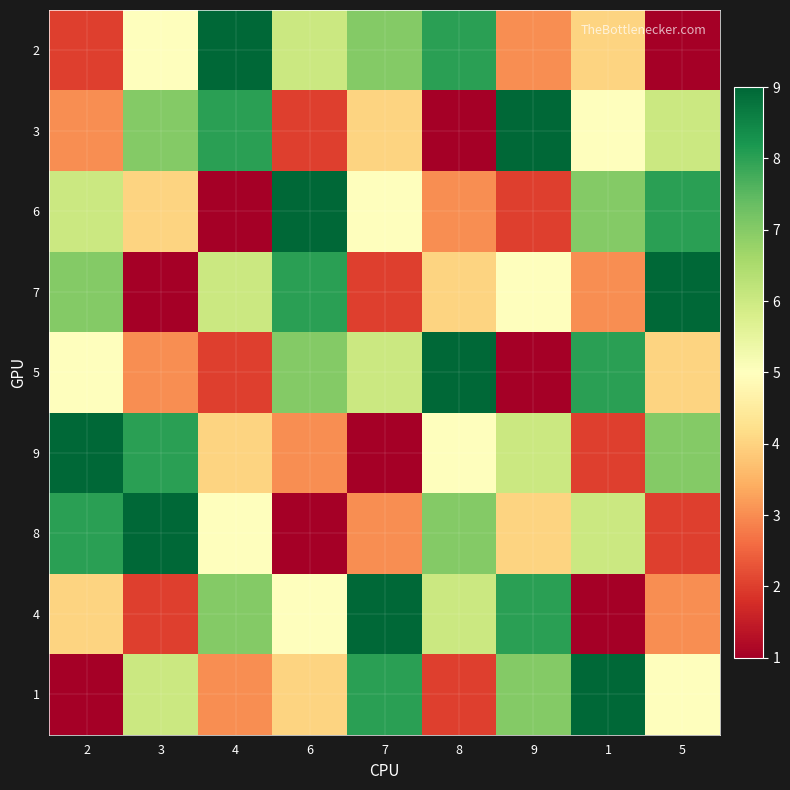

Reading left to right, what are all the values shown in this chart?

2: 2=2	3=5	4=9	6=6	7=7	8=8	9=3	1=4	5=1
3: 2=3	3=7	4=8	6=2	7=4	8=1	9=9	1=5	5=6
6: 2=6	3=4	4=1	6=9	7=5	8=3	9=2	1=7	5=8
7: 2=7	3=1	4=6	6=8	7=2	8=4	9=5	1=3	5=9
5: 2=5	3=3	4=2	6=7	7=6	8=9	9=1	1=8	5=4
9: 2=9	3=8	4=4	6=3	7=1	8=5	9=6	1=2	5=7
8: 2=8	3=9	4=5	6=1	7=3	8=7	9=4	1=6	5=2
4: 2=4	3=2	4=7	6=5	7=9	8=6	9=8	1=1	5=3
1: 2=1	3=6	4=3	6=4	7=8	8=2	9=7	1=9	5=5